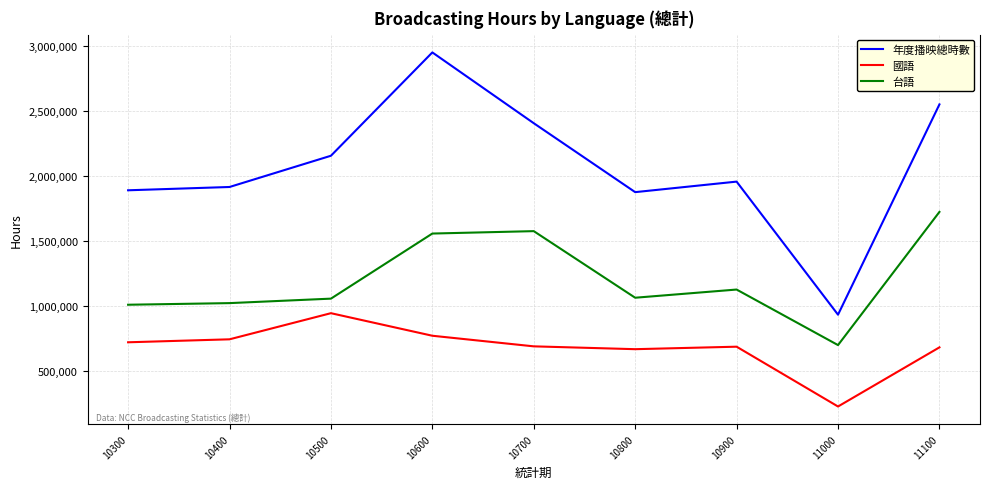

What is the average value of the 國語 series?

678215.2